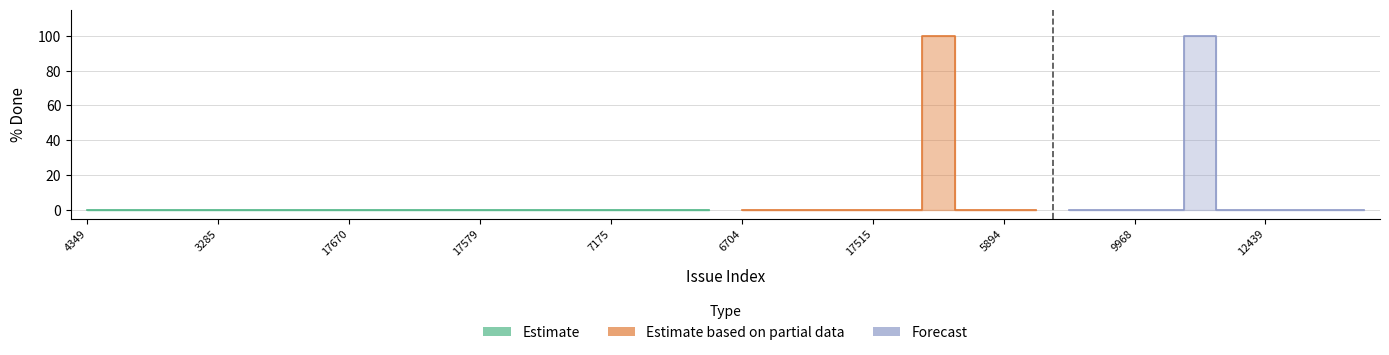

How many lines are shown in the chart?

3